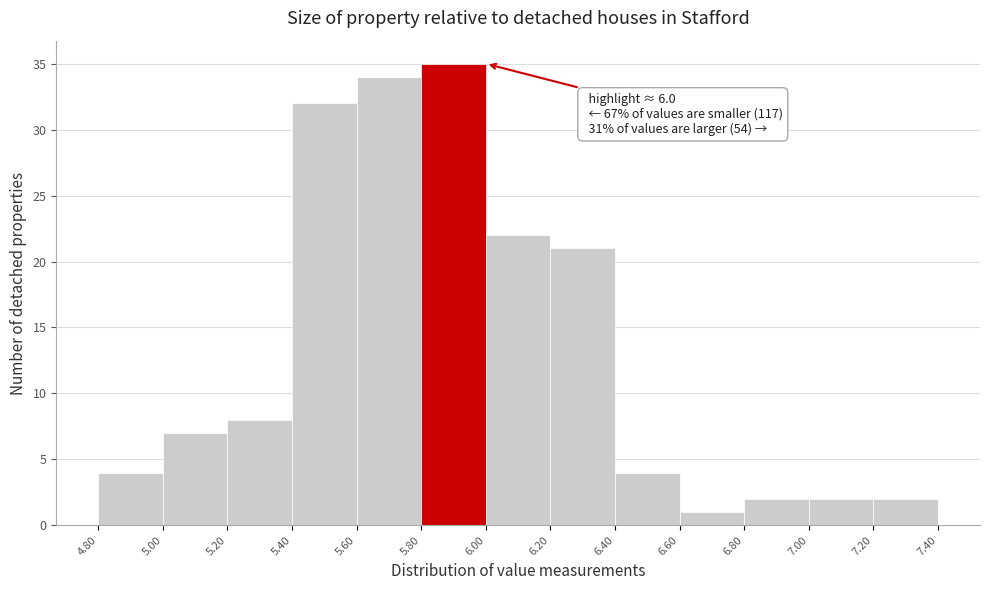

Which range on the x-axis has the tallest bar?

5.80 to 6.00